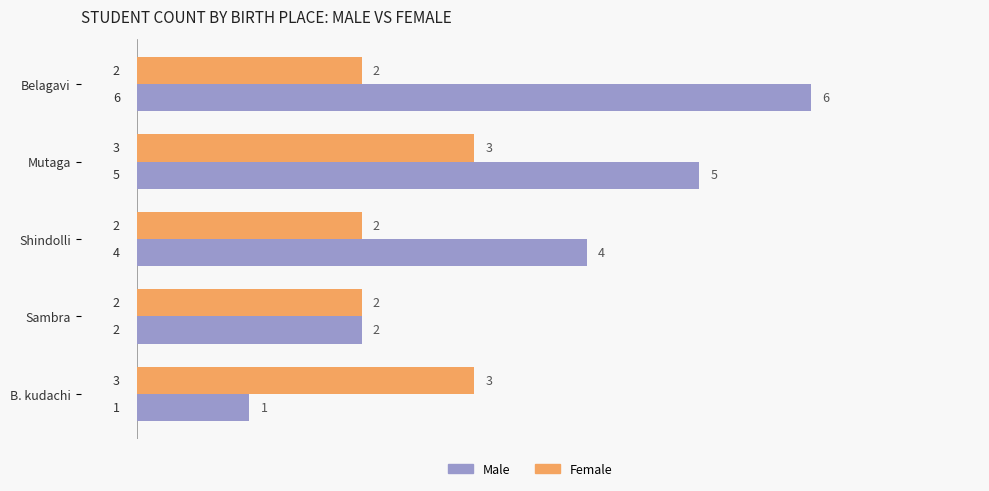

What is the average value of the Male series?

4